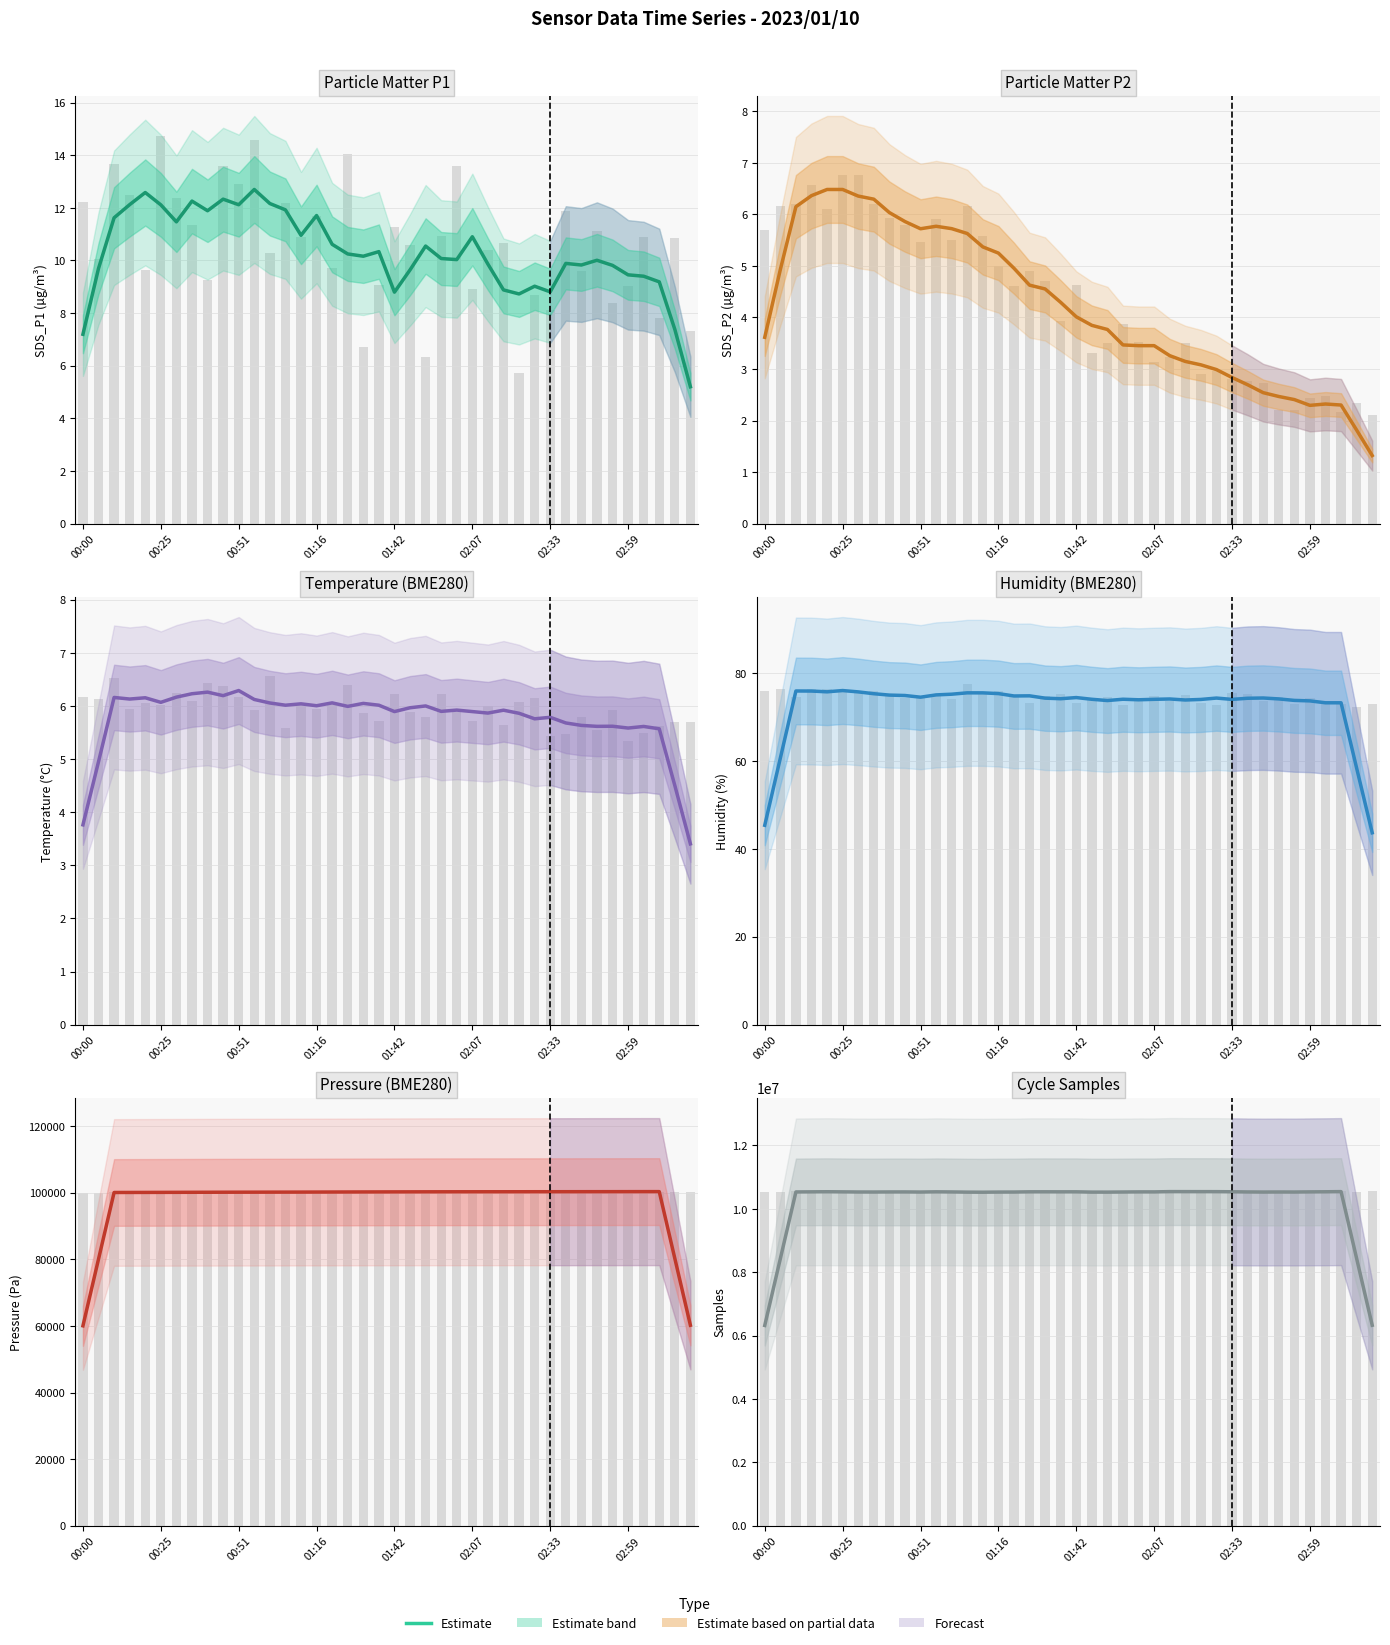

What is the ratio of the value at 9 to the value at 13?

1.0